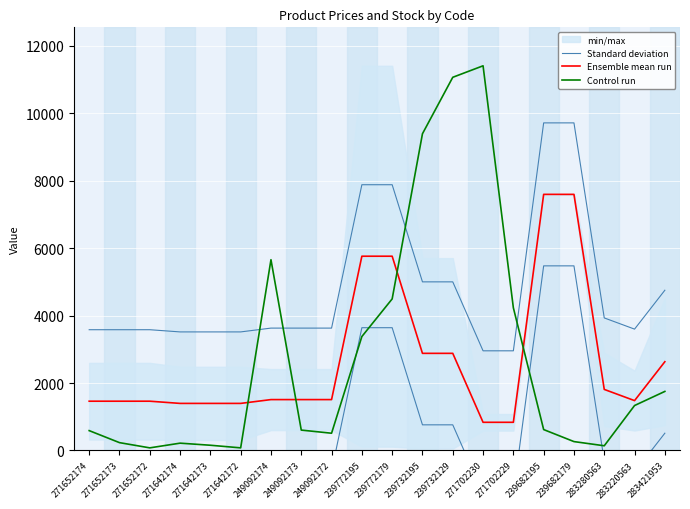

The value of Standard deviation at 249092174 is 3629.7. True or false?

True